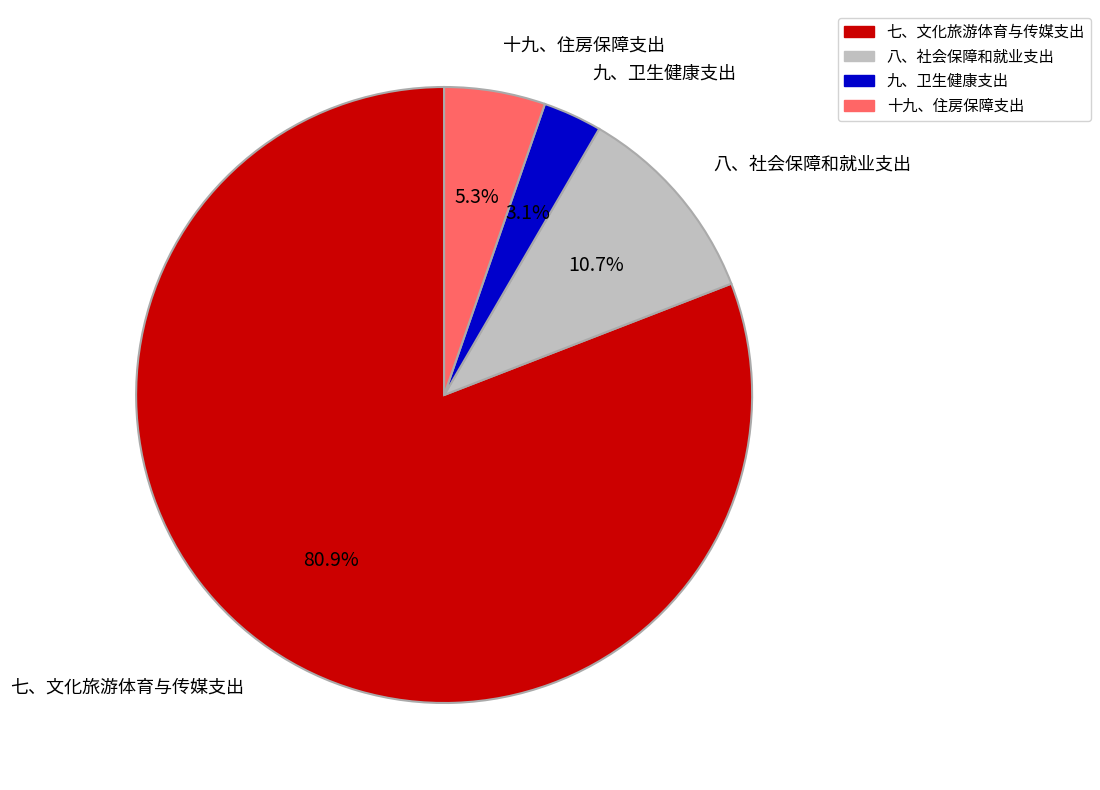

The 八、社会保障和就业支出 slice represents 11% of the pie. True or false?

True